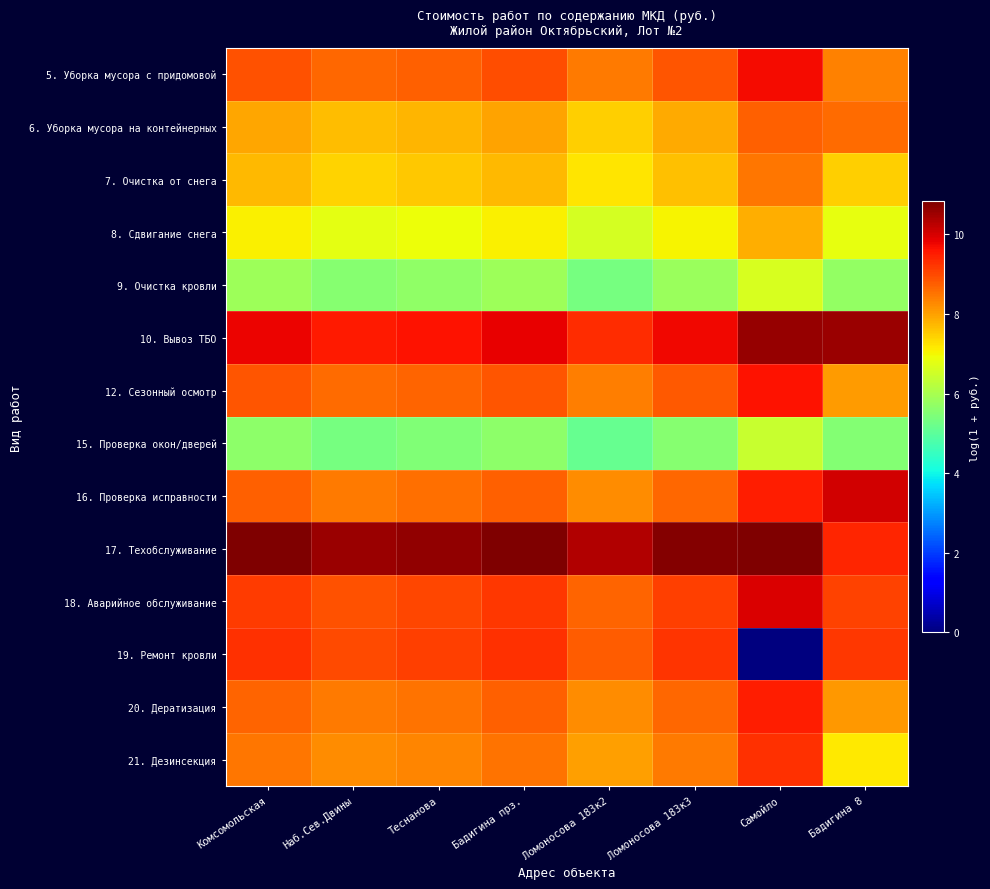

Reading right to left, what are all the values shown in this chart?

5. Уборка мусора с придомовой: Бадигина 8=8.3	Самойло=9.7	Ломоносова 183к3=8.9	Ломоносова 183к2=8.4	Бадигина прз.=8.9	Теснанова=8.7	Наб.Сев.Двины=8.6	Комсомольская=8.9
6. Уборка мусора на контейнерных: Бадигина 8=8.6	Самойло=8.7	Ломоносова 183к3=7.9	Ломоносова 183к2=7.5	Бадигина прз.=8.0	Теснанова=7.8	Наб.Сев.Двины=7.7	Комсомольская=7.9
7. Очистка от снега: Бадигина 8=7.5	Самойло=8.5	Ломоносова 183к3=7.7	Ломоносова 183к2=7.2	Бадигина прз.=7.7	Теснанова=7.5	Наб.Сев.Двины=7.4	Комсомольская=7.7
8. Сдвигание снега: Бадигина 8=6.8	Самойло=7.8	Ломоносова 183к3=7.0	Ломоносова 183к2=6.6	Бадигина прз.=7.1	Теснанова=6.9	Наб.Сев.Двины=6.8	Комсомольская=7.1
9. Очистка кровли: Бадигина 8=5.7	Самойло=6.6	Ломоносова 183к3=5.8	Ломоносова 183к2=5.4	Бадигина прз.=5.9	Теснанова=5.7	Наб.Сев.Двины=5.6	Комсомольская=5.8
10. Вывоз ТБО: Бадигина 8=10.5	Самойло=10.6	Ломоносова 183к3=9.8	Ломоносова 183к2=9.3	Бадигина прз.=9.8	Теснанова=9.6	Наб.Сев.Двины=9.5	Комсомольская=9.8
12. Сезонный осмотр: Бадигина 8=8.1	Самойло=9.6	Ломоносова 183к3=8.8	Ломоносова 183к2=8.4	Бадигина прз.=8.9	Теснанова=8.7	Наб.Сев.Двины=8.6	Комсомольская=8.9
15. Проверка окон/дверей: Бадигина 8=5.5	Самойло=6.4	Ломоносова 183к3=5.6	Ломоносова 183к2=5.1	Бадигина прз.=5.6	Теснанова=5.5	Наб.Сев.Двины=5.4	Комсомольская=5.6
16. Проверка исправности: Бадигина 8=10.0	Самойло=9.5	Ломоносова 183к3=8.7	Ломоносова 183к2=8.2	Бадигина прз.=8.7	Теснанова=8.5	Наб.Сев.Двины=8.4	Комсомольская=8.7
17. Техобслуживание: Бадигина 8=9.4	Самойло=10.8	Ломоносова 183к3=10.8	Ломоносова 183к2=10.3	Бадигина прз.=10.8	Теснанова=10.6	Наб.Сев.Двины=10.5	Комсомольская=10.8
18. Аварийное обслуживание: Бадигина 8=9.1	Самойло=10.0	Ломоносова 183к3=9.1	Ломоносова 183к2=8.7	Бадигина прз.=9.2	Теснанова=9.0	Наб.Сев.Двины=8.9	Комсомольская=9.2
19. Ремонт кровли: Бадигина 8=9.2	Самойло=0.0	Ломоносова 183к3=9.2	Ломоносова 183к2=8.8	Бадигина прз.=9.3	Теснанова=9.1	Наб.Сев.Двины=9.0	Комсомольская=9.3
20. Дератизация: Бадигина 8=8.1	Самойло=9.5	Ломоносова 183к3=8.7	Ломоносова 183к2=8.2	Бадигина прз.=8.7	Теснанова=8.5	Наб.Сев.Двины=8.4	Комсомольская=8.7
21. Дезинсекция: Бадигина 8=7.2	Самойло=9.3	Ломоносова 183к3=8.5	Ломоносова 183к2=8.0	Бадигина прз.=8.5	Теснанова=8.3	Наб.Сев.Двины=8.2	Комсомольская=8.5